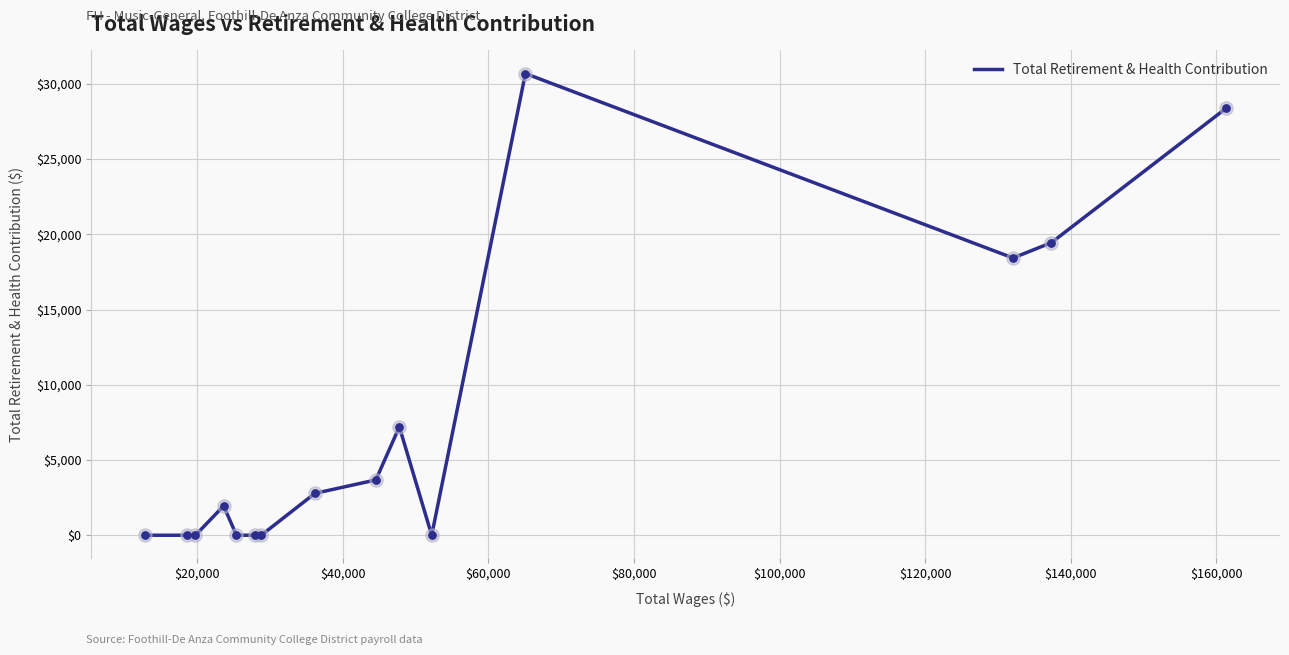

What is the difference between the maximum and minimum values?

30682